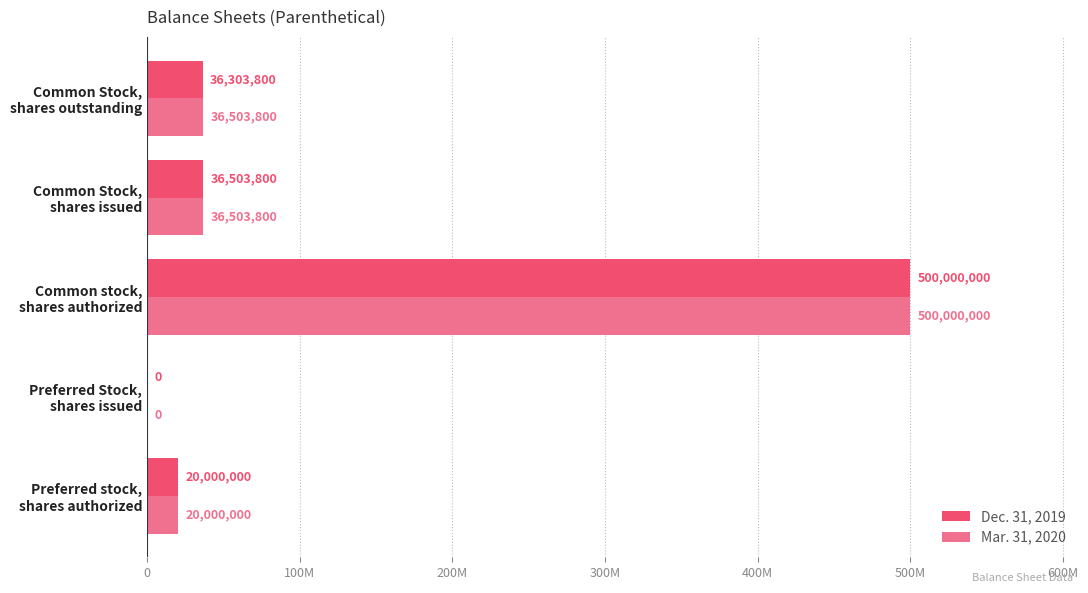

Reading left to right, what are all the values shown in this chart?

Dec. 31, 2019: 0=20000000	100M=0	200M=500000000	300M=36503800	400M=36303800
Mar. 31, 2020: 0=20000000	100M=0	200M=500000000	300M=36503800	400M=36503800